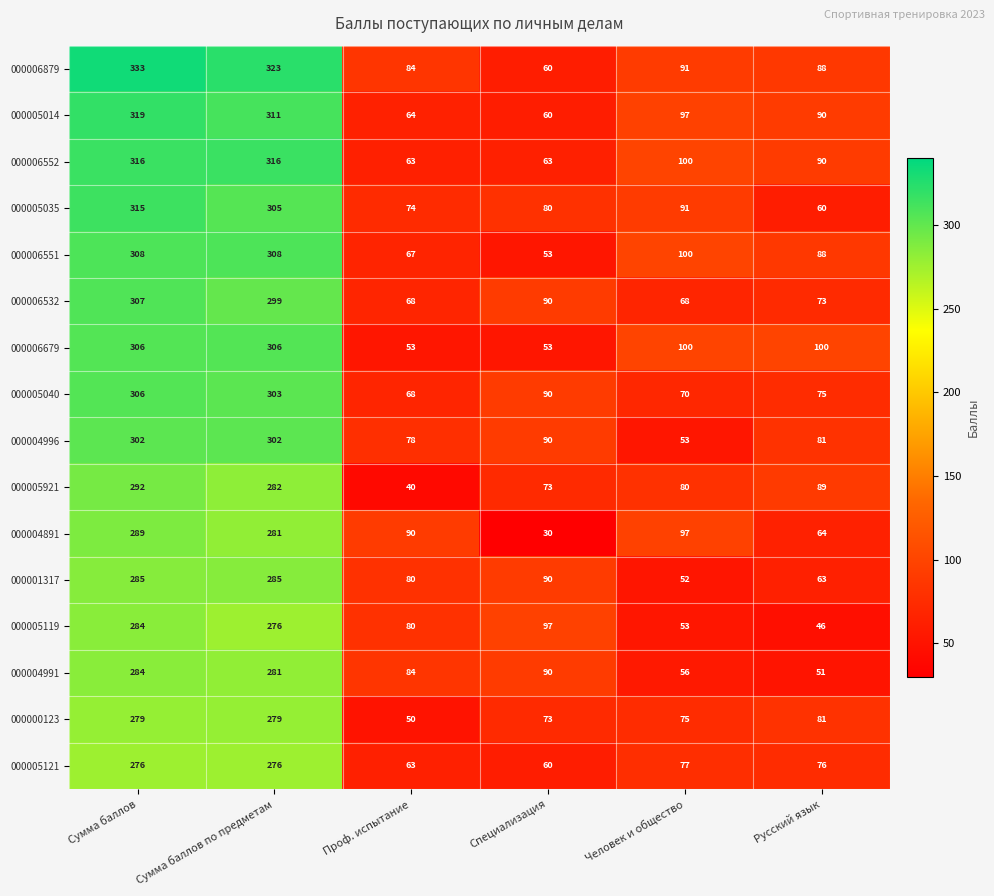

At which label is 000006532 closest to 187?

Специализация